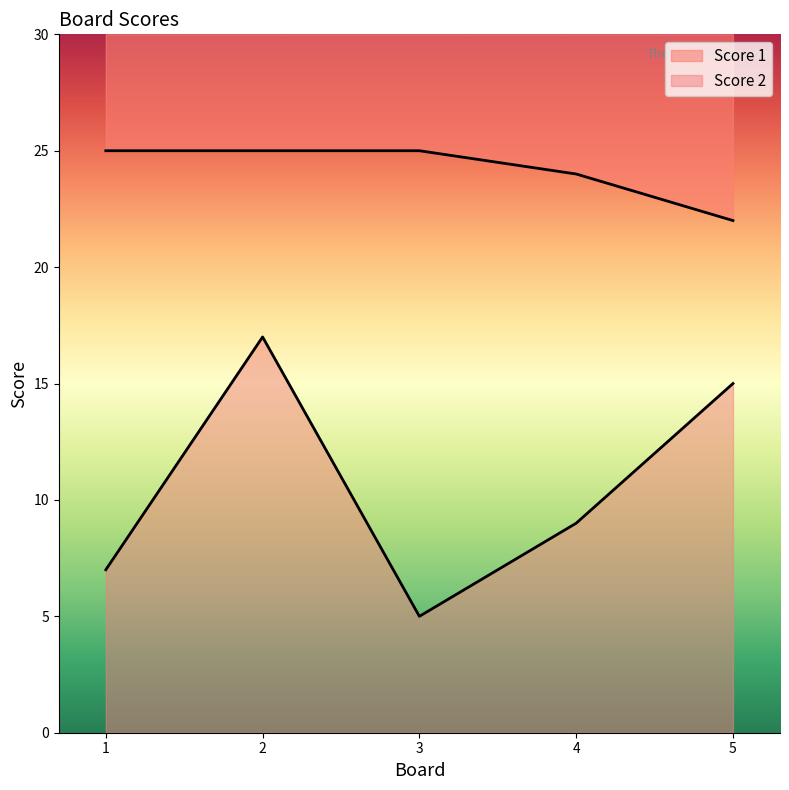

Which category has the highest value across all series?

1